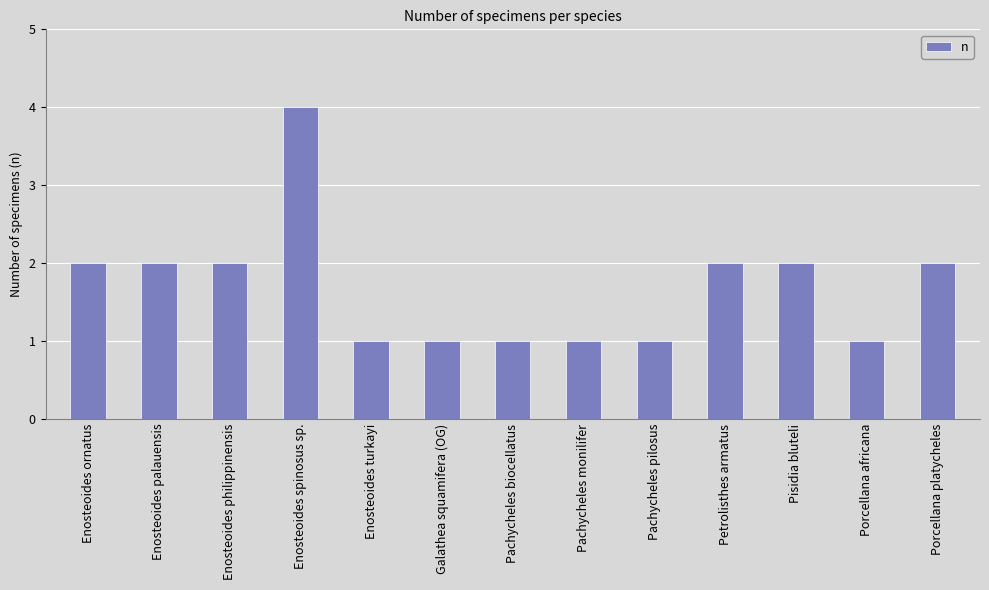

The chart shows a value of 2 at Petrolisthes armatus. True or false?

True